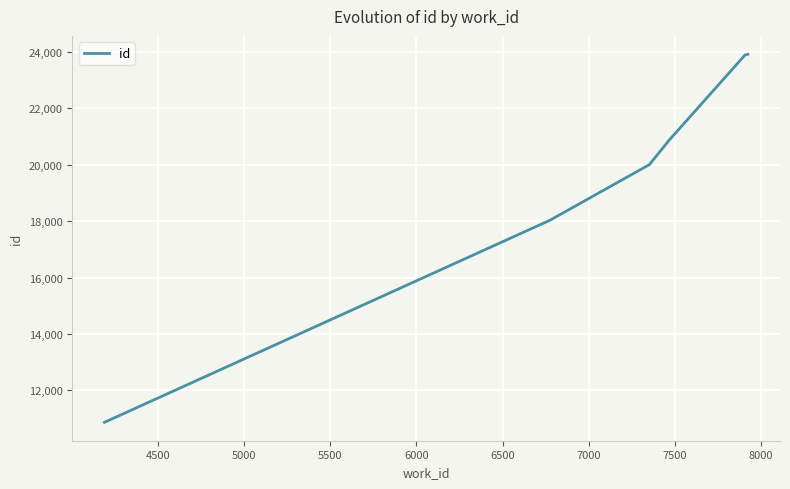

What is the minimum value shown in the chart?

10864